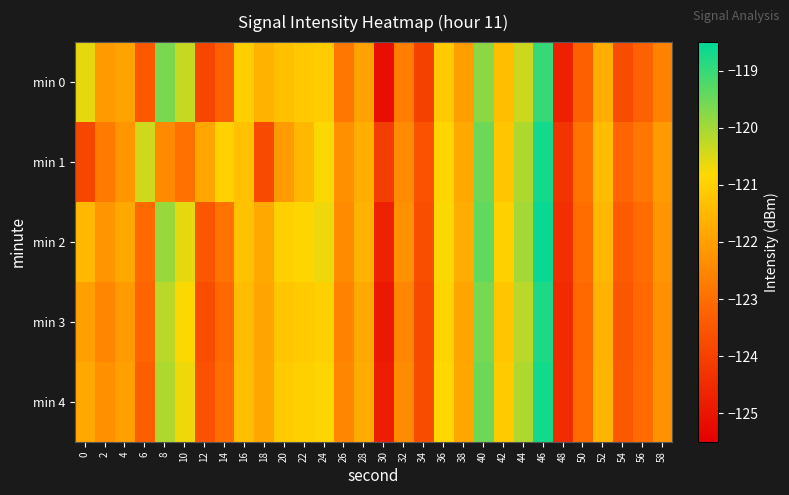

At which category does the chart reach its minimum across all series?

30